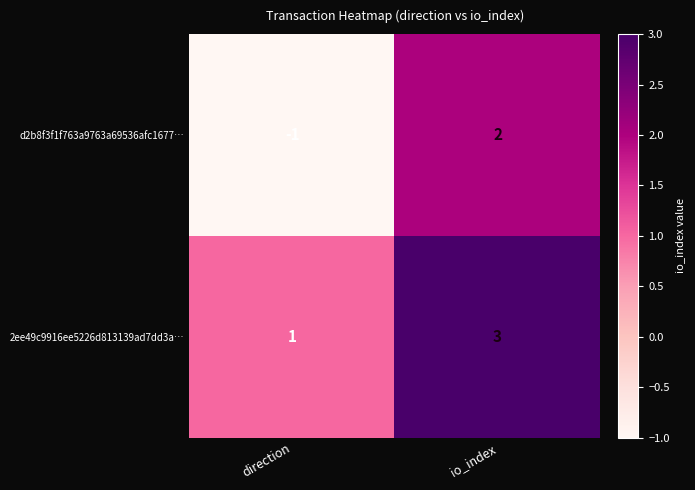

What is the difference between the highest and lowest values at io_index?

1